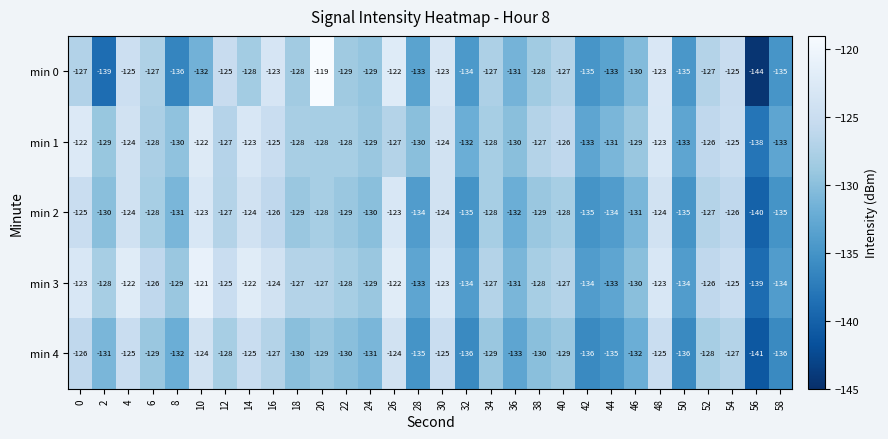

What is the difference between the highest and lowest values at 40?

3